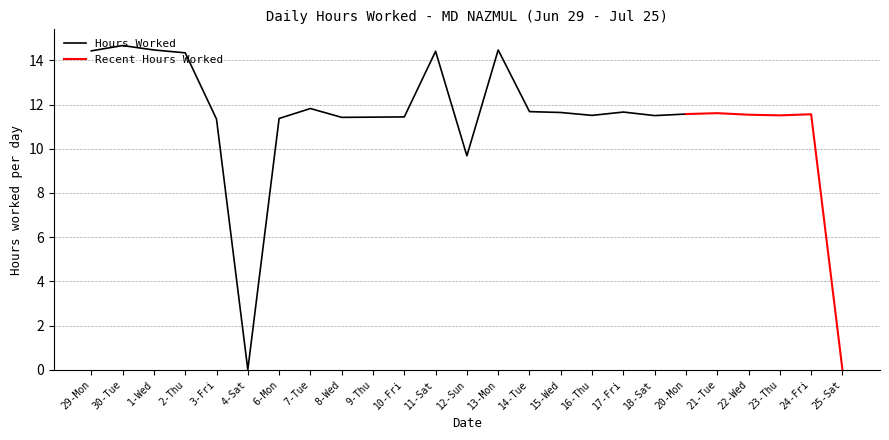

How many positive values are there?

23